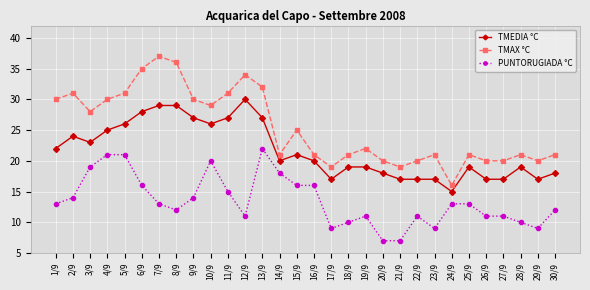

What position from the right is 2/9?

29